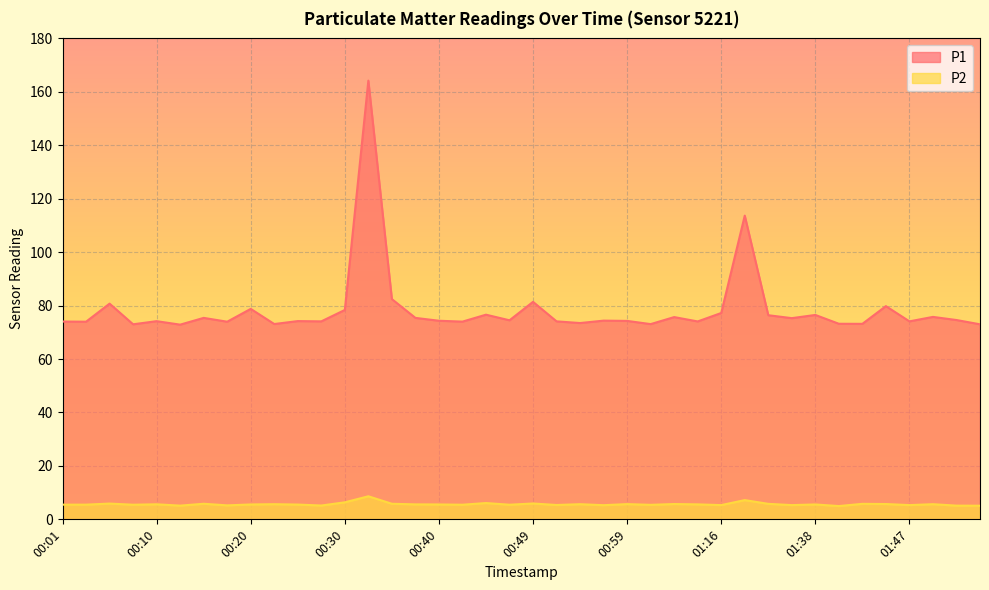

At which category does P1 reach its first local valley?

00:03